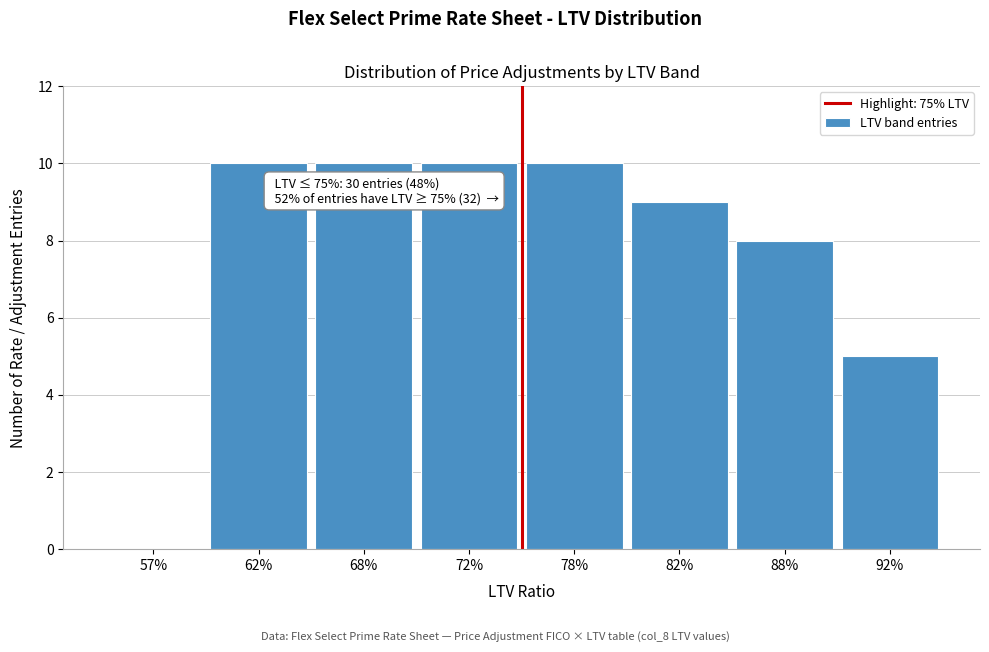

Reading left to right, transcribe all the data shown in this chart.

57%=0	62%=10	68%=10	72%=10	78%=10	82%=9	88%=8	92%=5